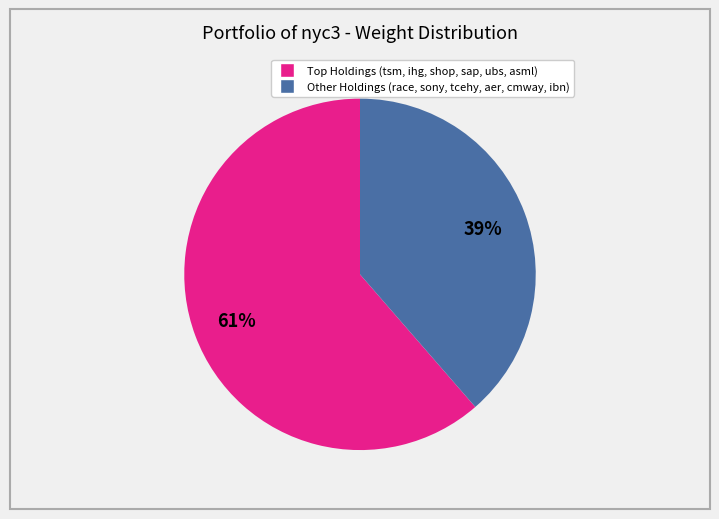

Is there any slice that represents more than half of the pie?

Yes